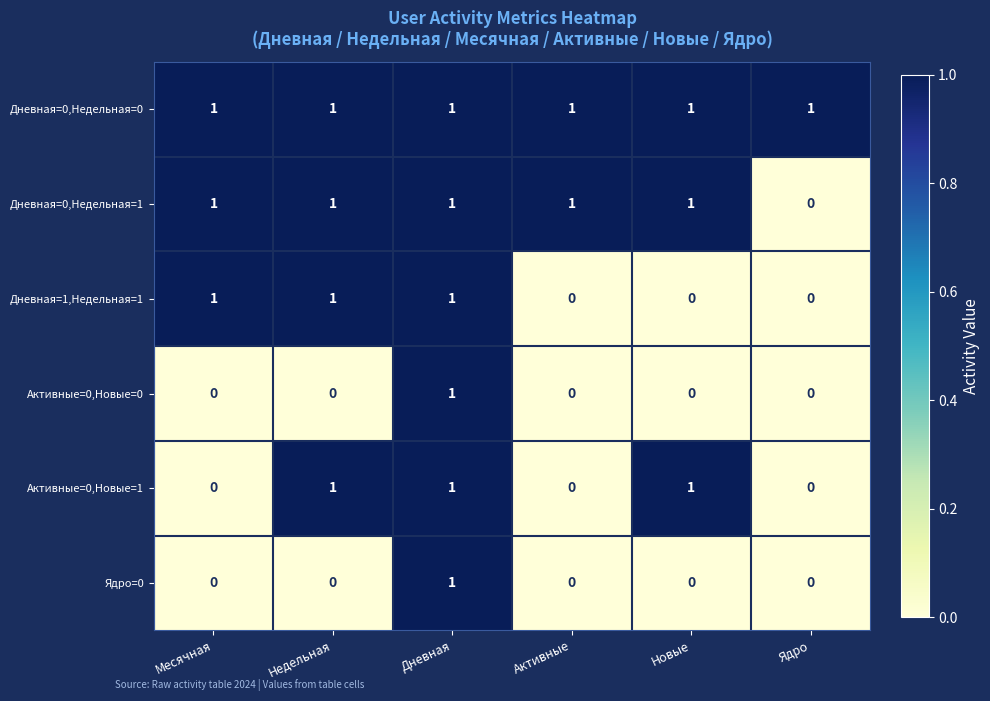

Which series changed the most between Активные and Новые?

Активные=0,Новые=1